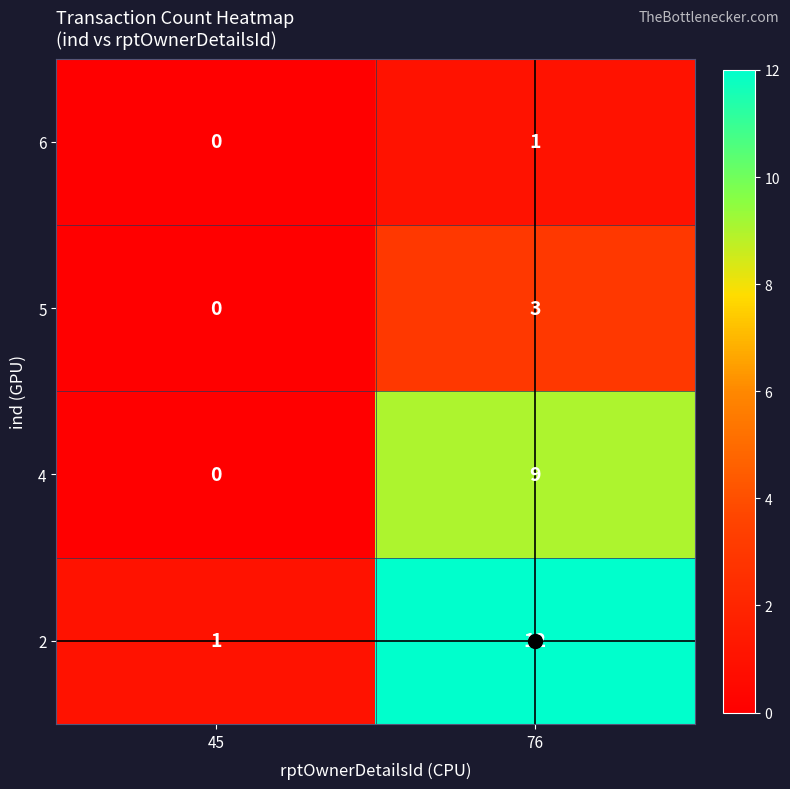

Which category has the highest value in the 2 series?

76